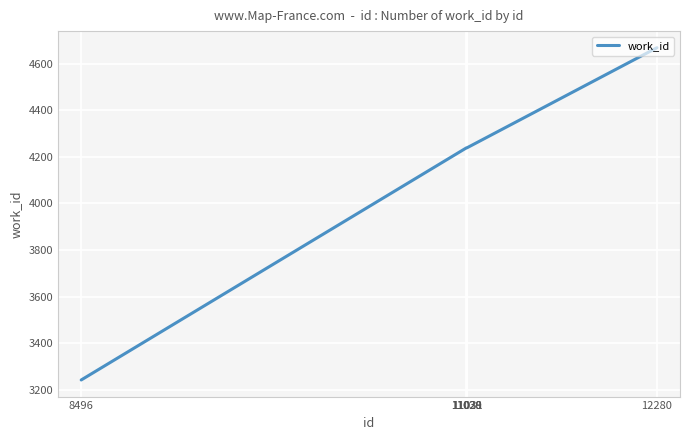

What is the maximum value shown in the chart?

4669